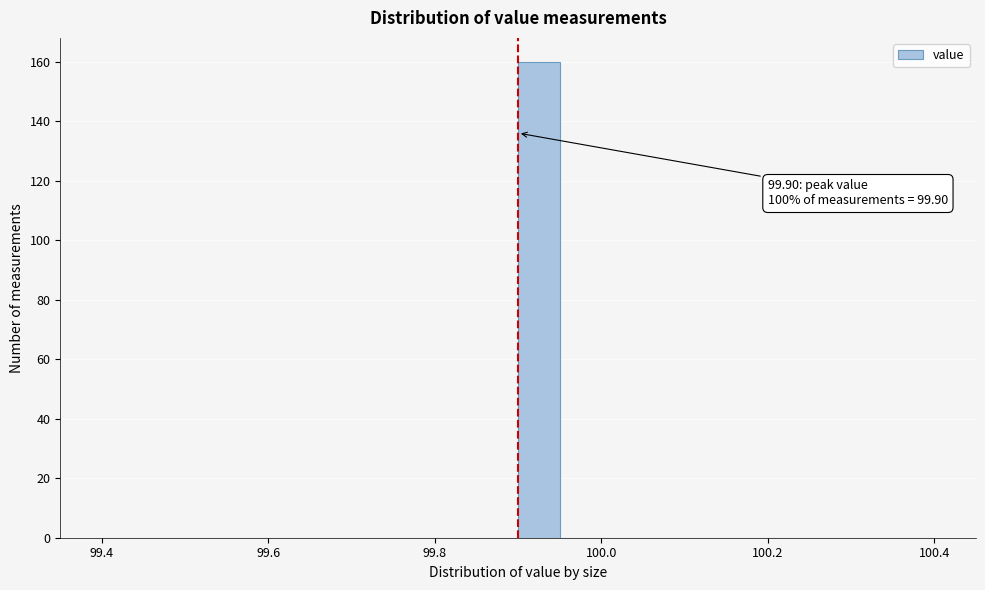

Around what value on the x-axis is the tallest bar? Give the approximate position of its centre, as read against the axis.

99.92